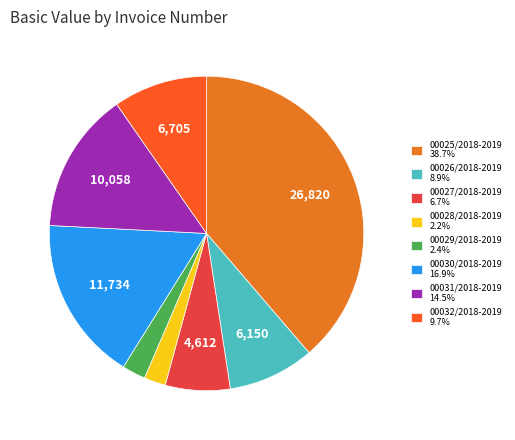

Which category has the smallest portion of the pie?

00028/2018-2019